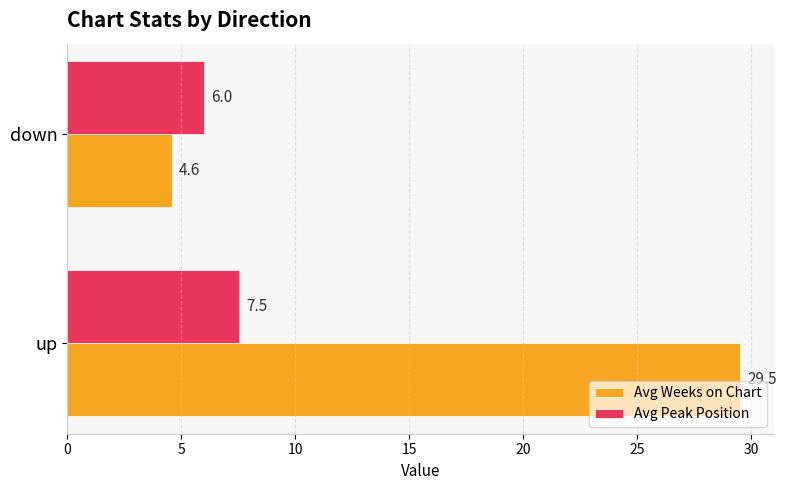

What is the average value of the Avg Weeks on Chart series?

17.1